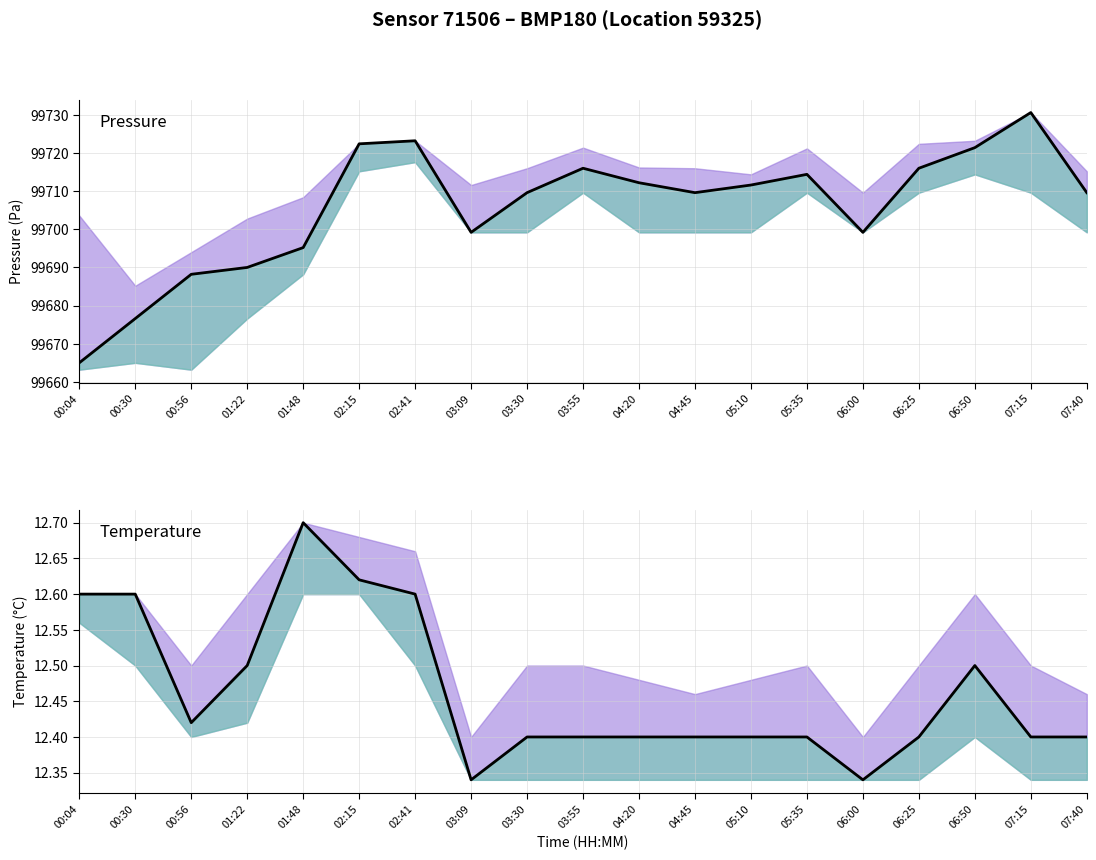

True or false: pressure and temperature cross at least once.

False